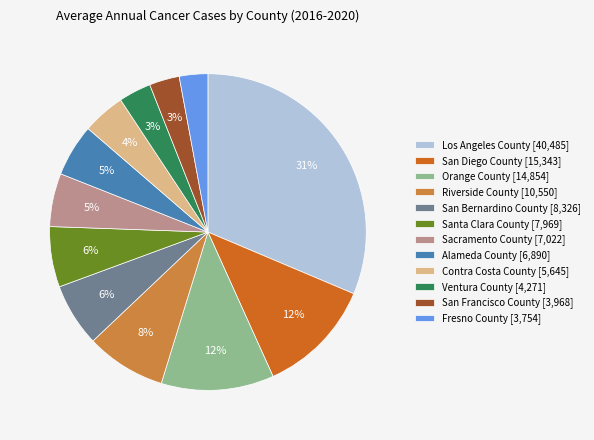

To the nearest percent, what portion does Contra Costa County [5,645] represent?

4%